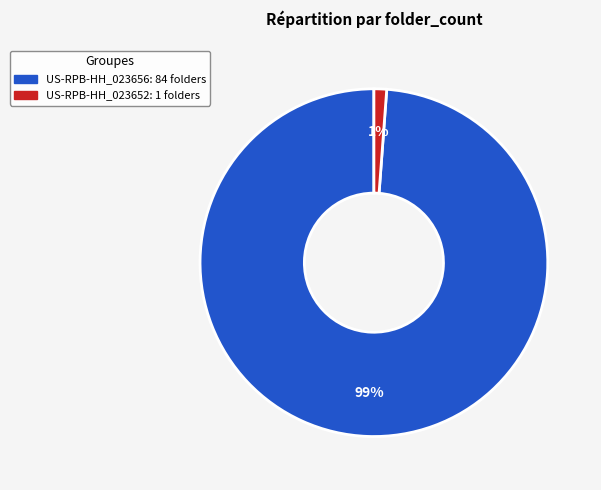

Is there a majority slice in this chart?

Yes